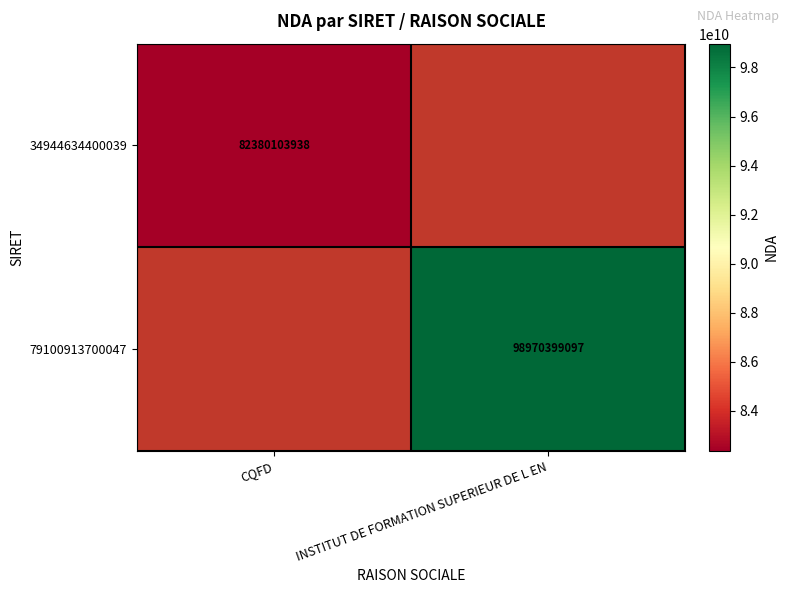

The 34944634400039 series shows 32761472835.6 at CQFD. True or false?

False